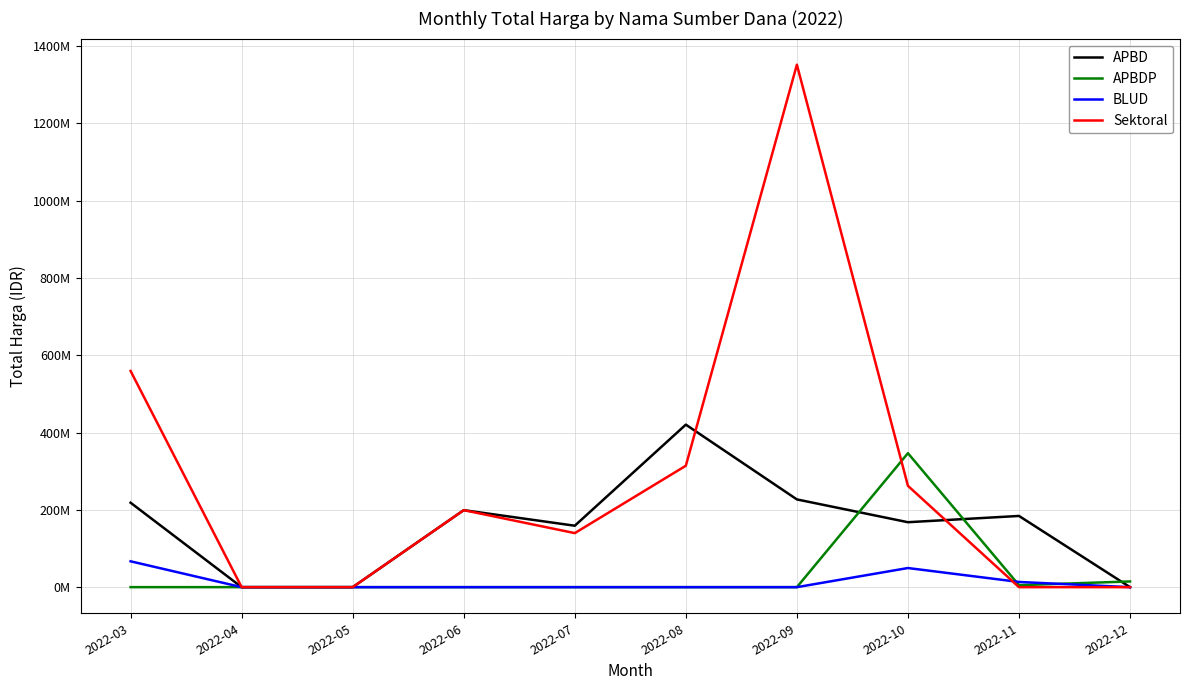

Rank the series by their maximum value, from highest to lowest.

Sektoral, APBD, APBDP, BLUD